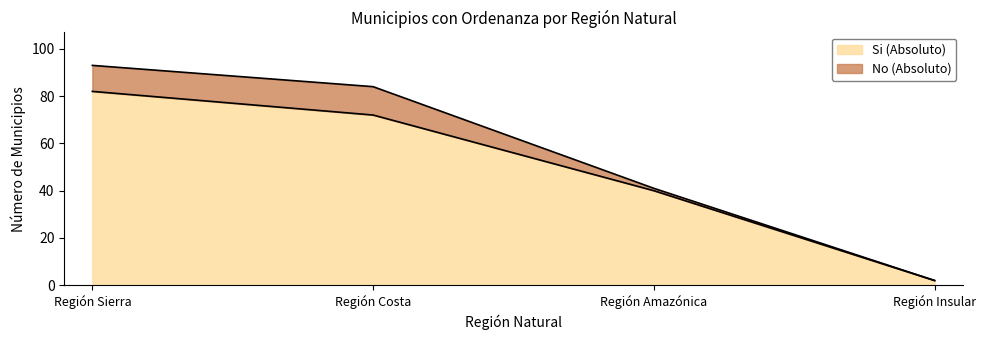

How many data points are above 72?

1